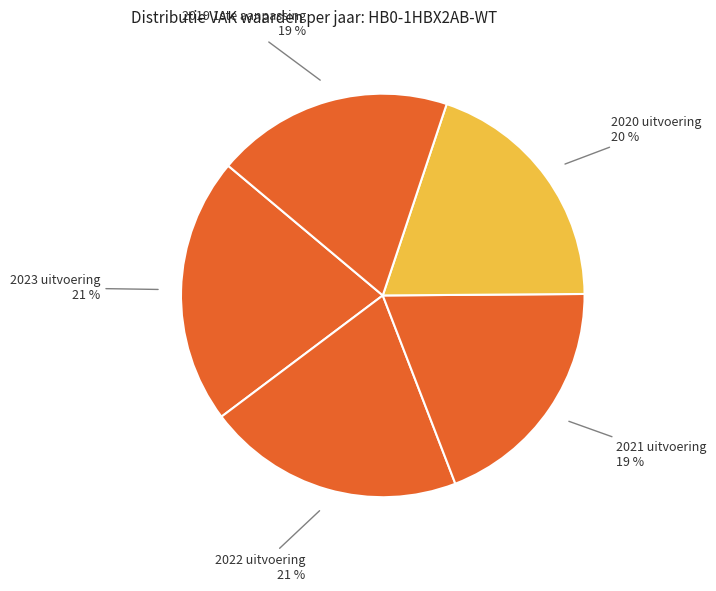

Which category has the smallest portion of the pie?

2019 1ste aanpassing